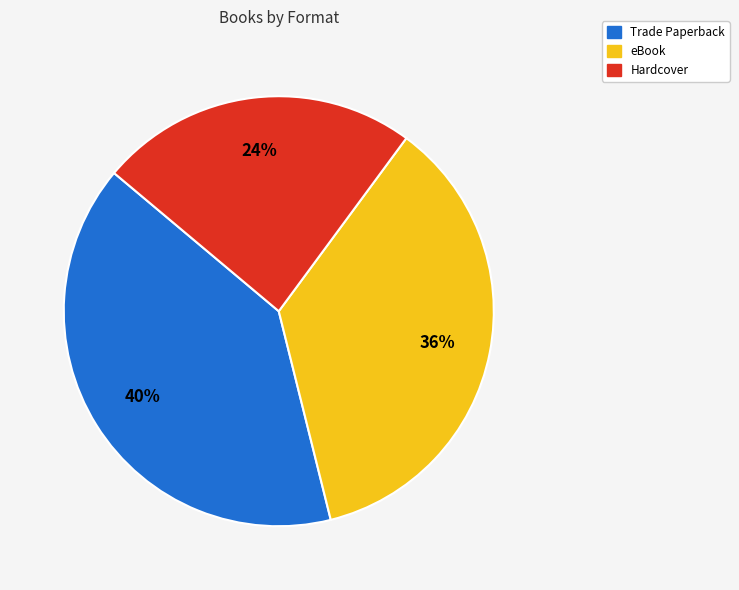

Does any single category account for the majority?

No